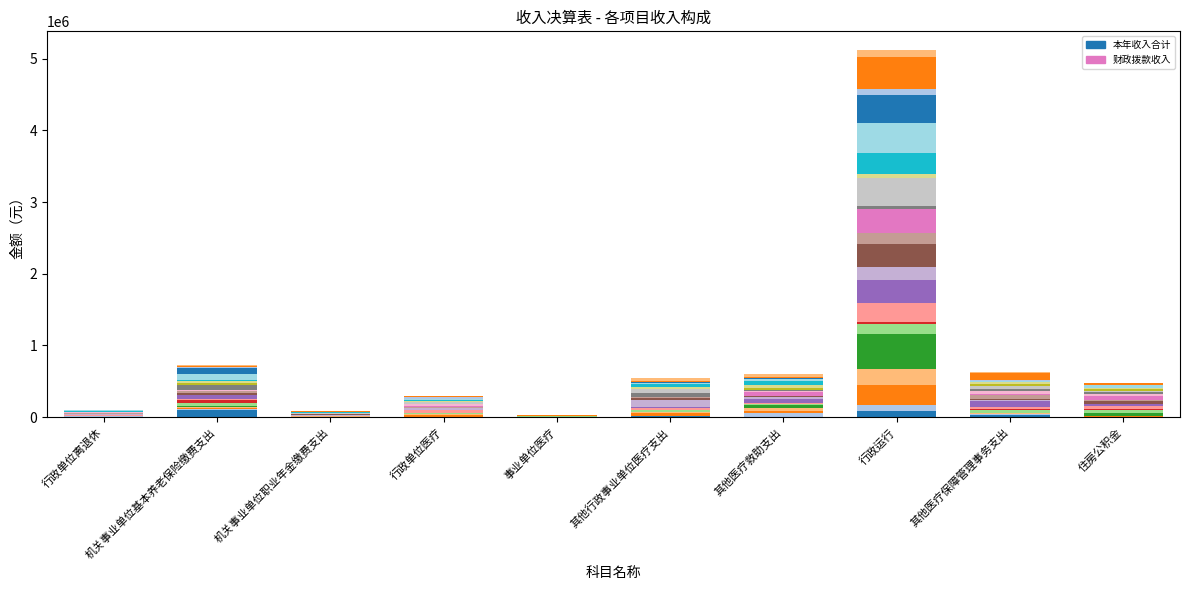

What is the difference between the maximum and minimum values in the 本年收入合计_seg0 series?

101375.8